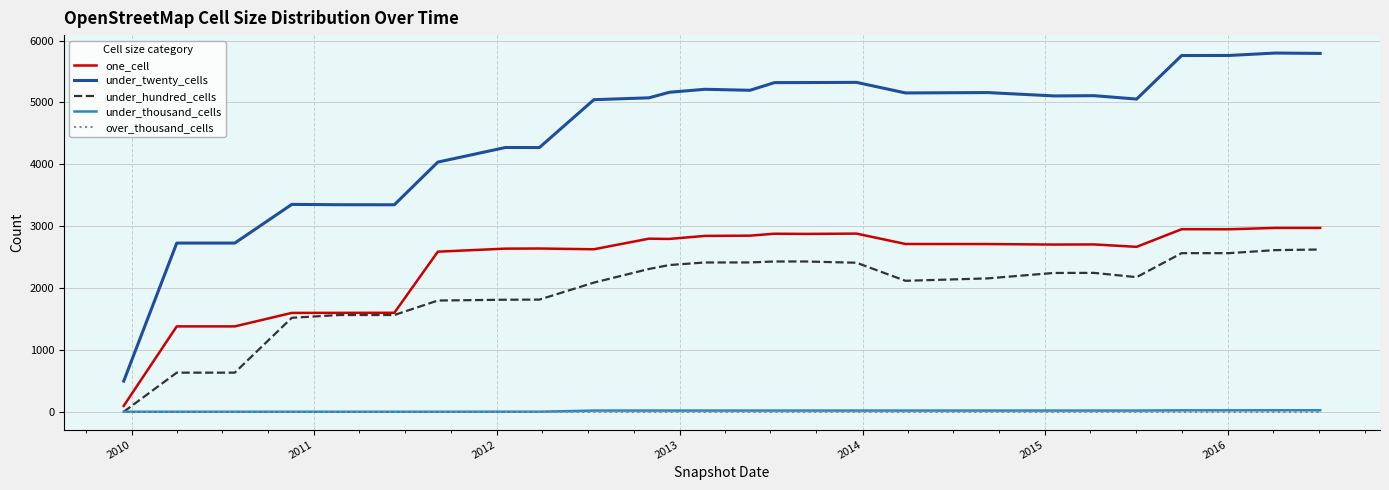

What is the greatest value displayed?

5799